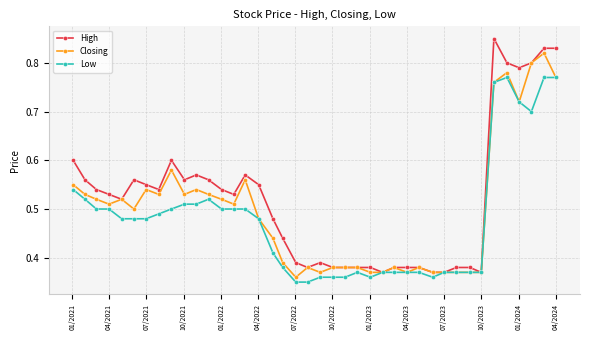

List the series in order of their overall mean, highest first.

High, Closing, Low